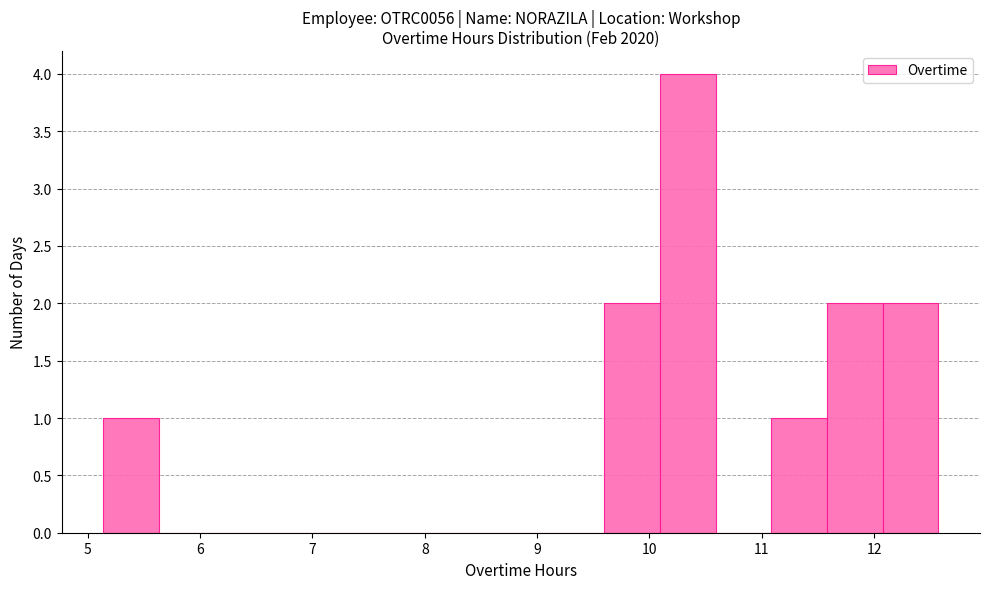

Over which range of the x-axis is the bar tallest?

10.1 to 10.6